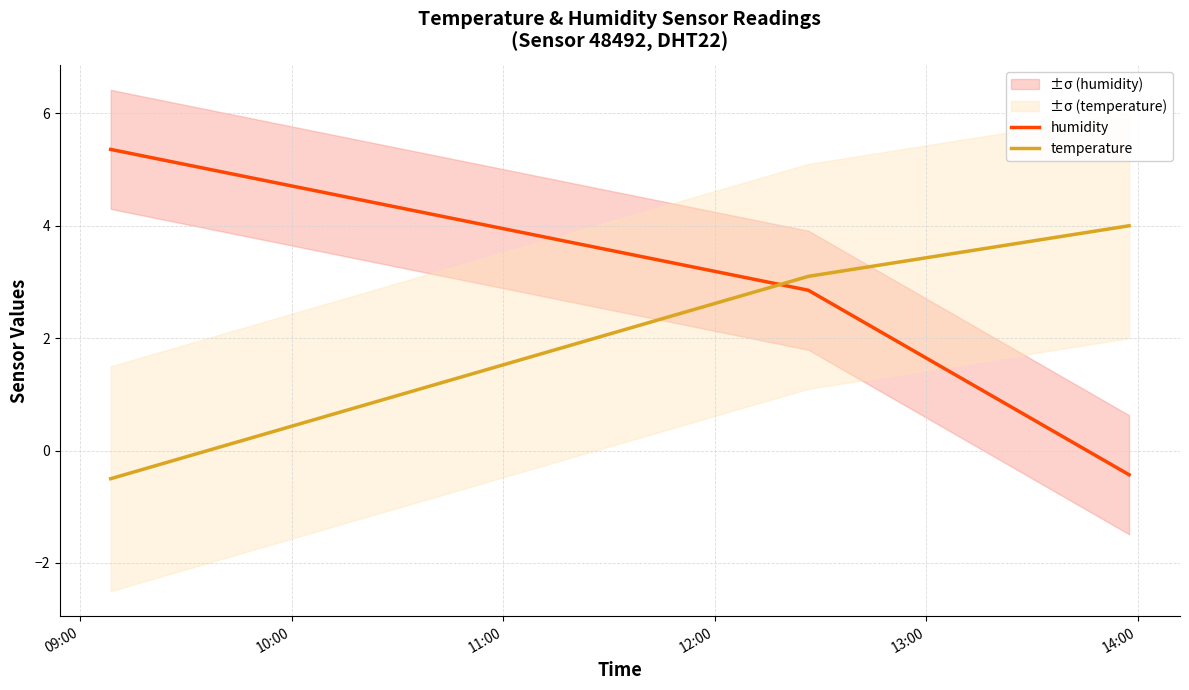

Which label corresponds to the smallest value in the chart?

09:00